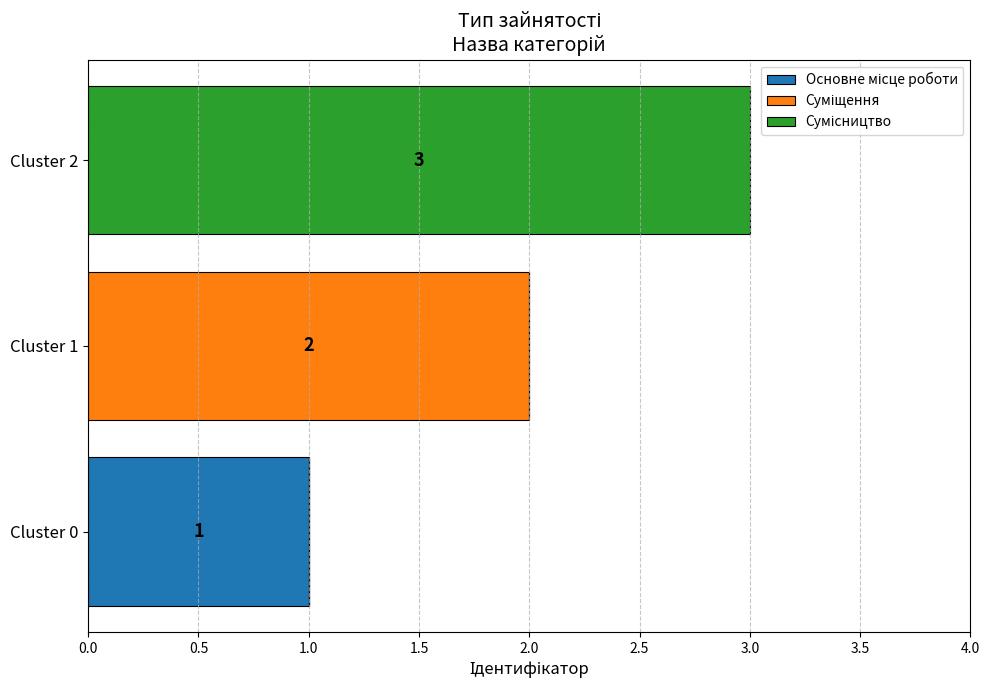

At which category is the sum across all series the highest?

Cluster 2